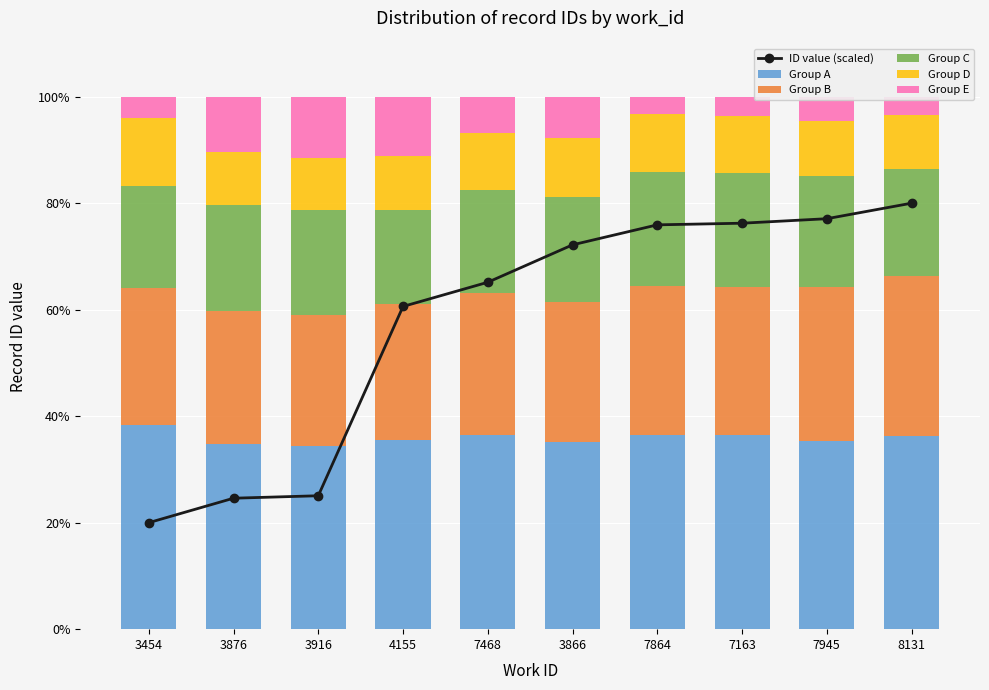

How many groups of bars are there?

10